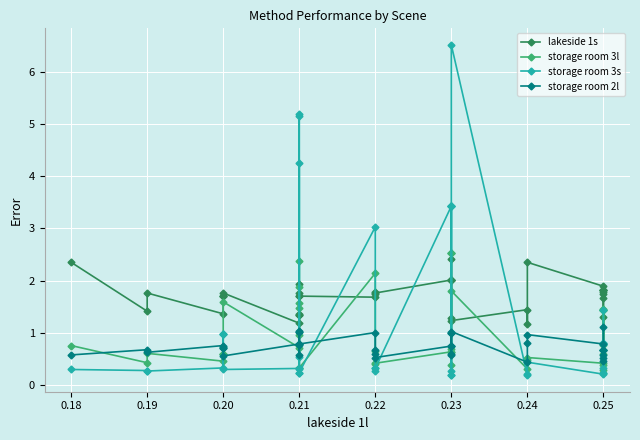

Is it true that lakeside 1s equals 2.3 at 0.21?

False